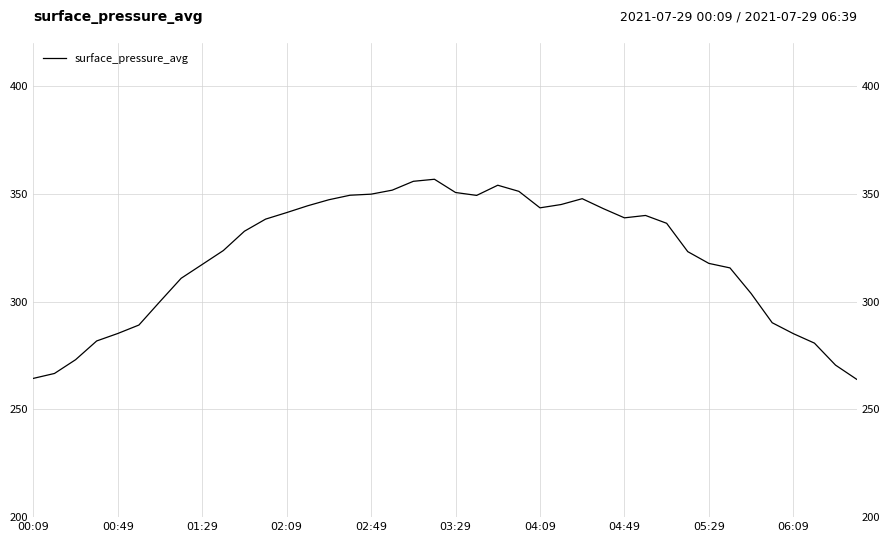

List the labels in order of value, largest first.

19, 18, 22, 17, 23, 20, 16, 15, 21, 26, 14, 25, 13, 24, 27, 12, 29, 28, 11, 30, 10, 06:09, 31, 32, 05:29, 33, 04:49, 34, 04:09, 35, 03:29, 02:49, 36, 02:09, 37, 01:29, 38, 00:49, 00:09, 39